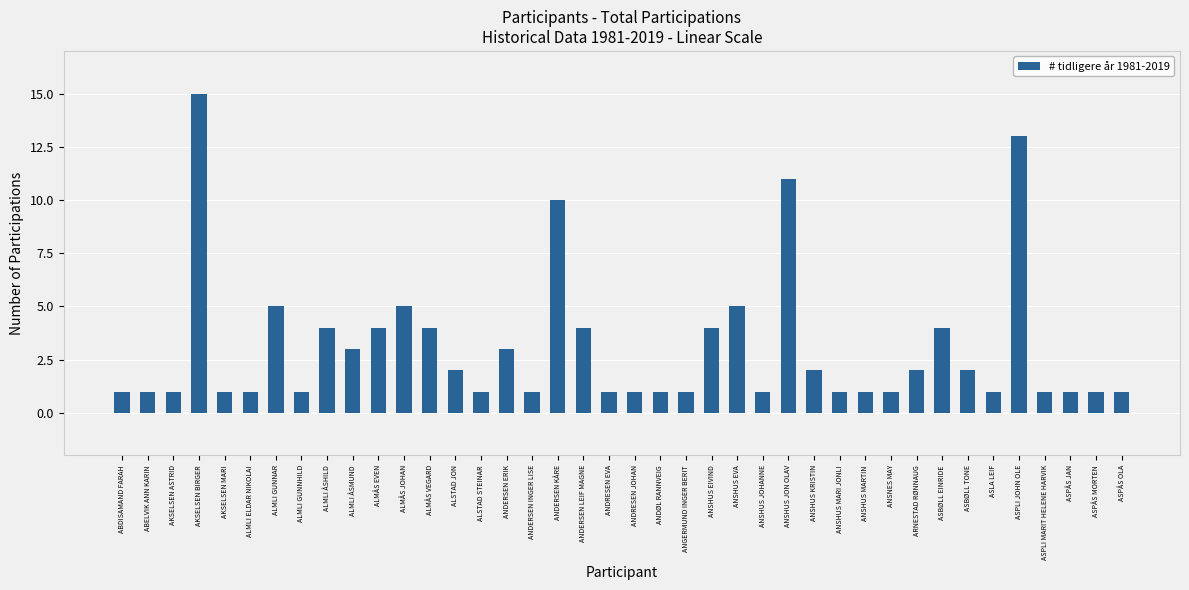

What is the sum of all values?

123